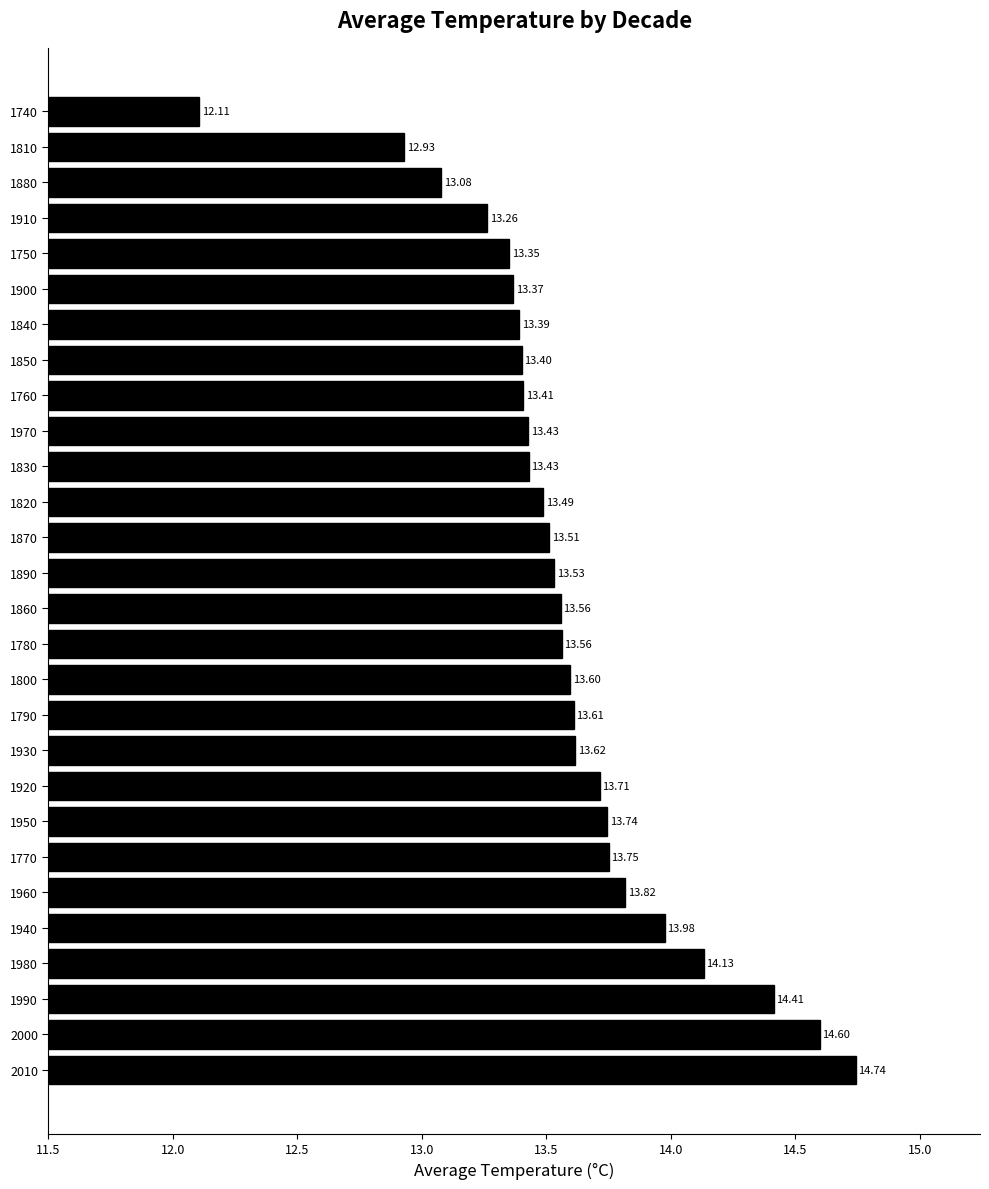

What is the difference between the values at 1930 and 1980?

0.5